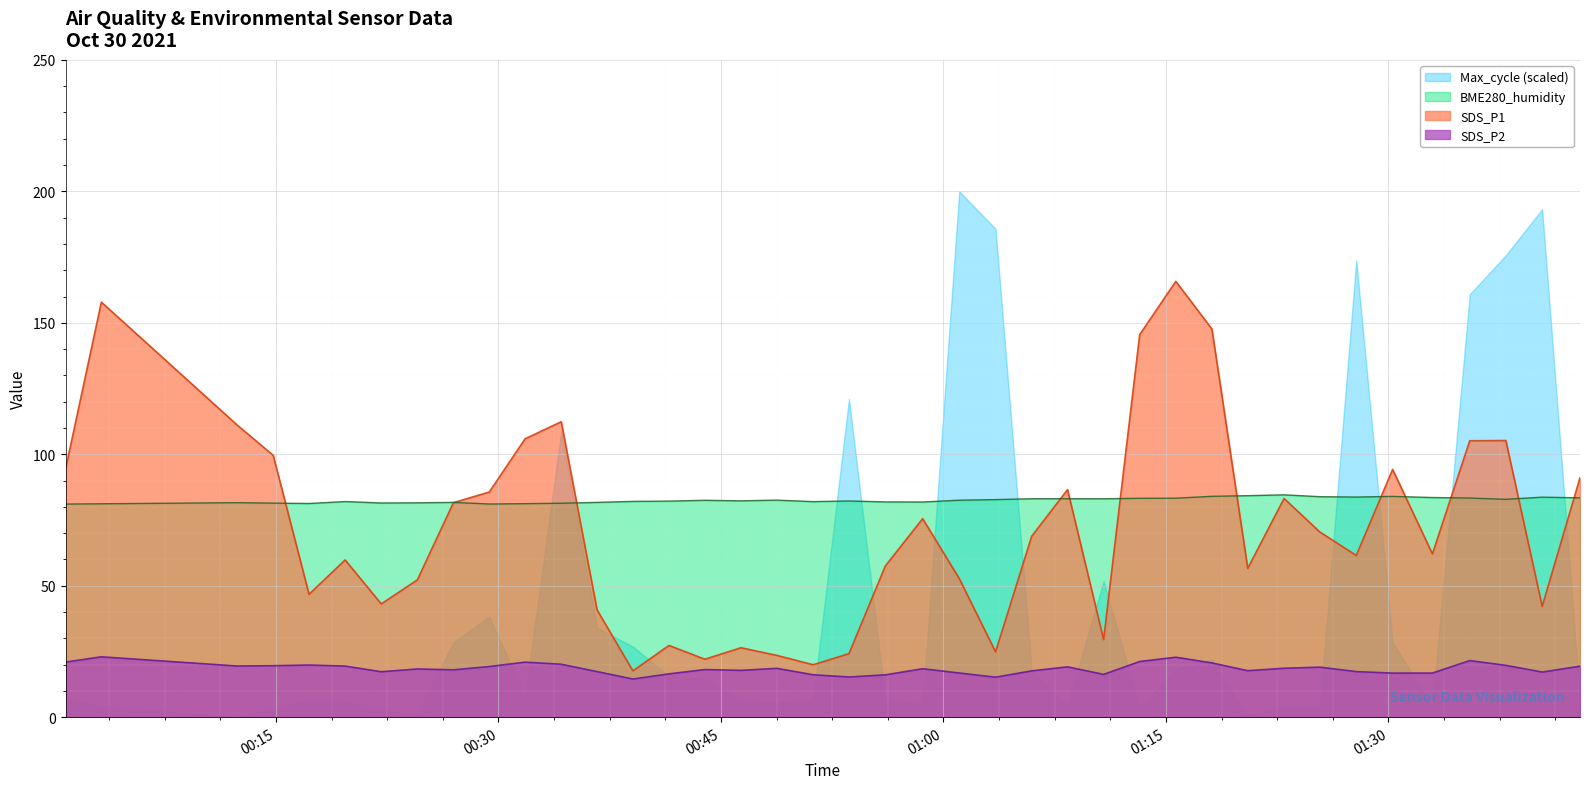

How many intersections are there between SDS_P1 and BME280_humidity?

12